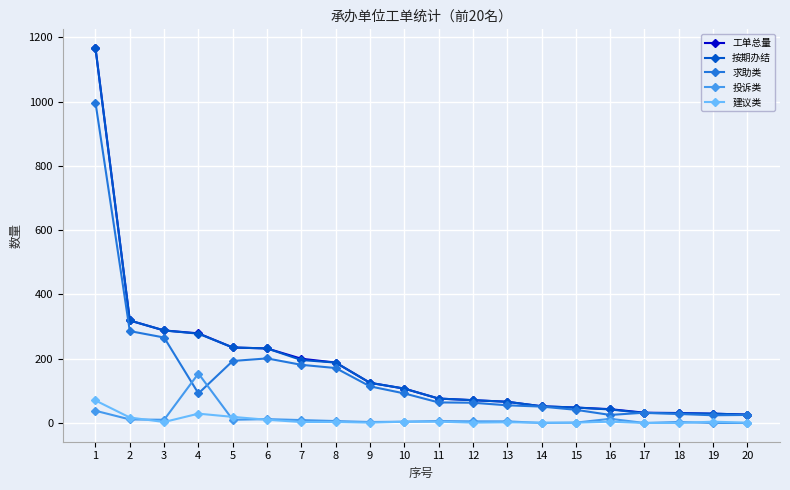

What is the greatest value displayed?

1167